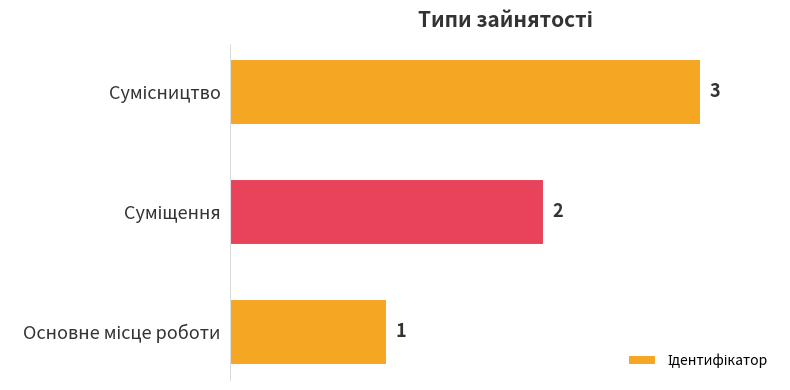

Does the chart contain any negative values?

No